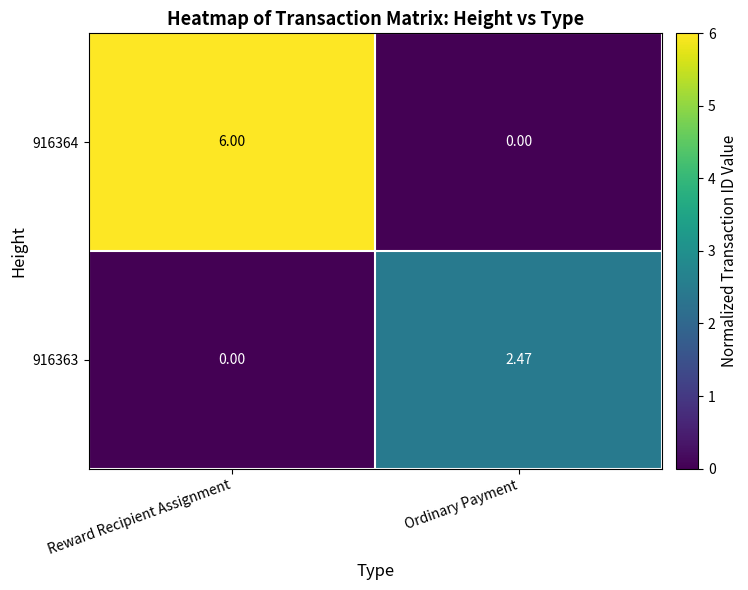

At which category is the sum across all series the highest?

Reward Recipient Assignment